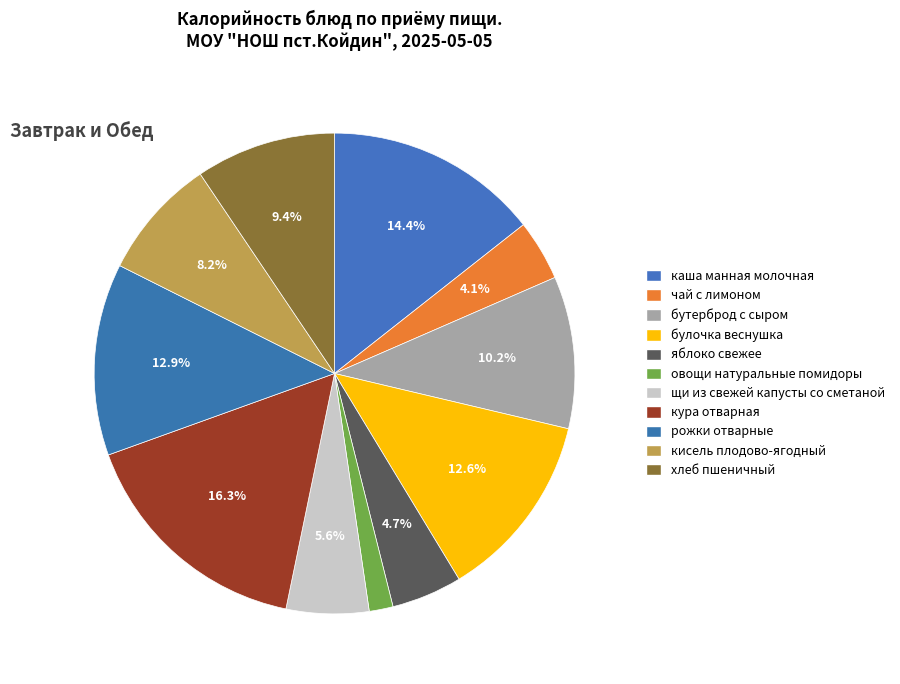

To the nearest percent, what is the combined percentage of бутерброд с сыром and каша манная молочная?

25%